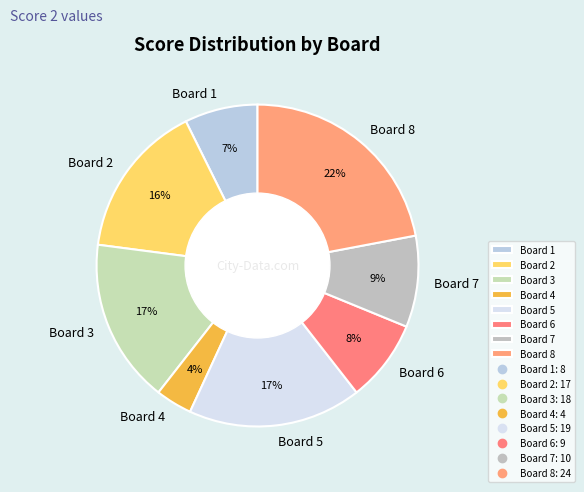

Does Board 5 represent more than half of the total?

No